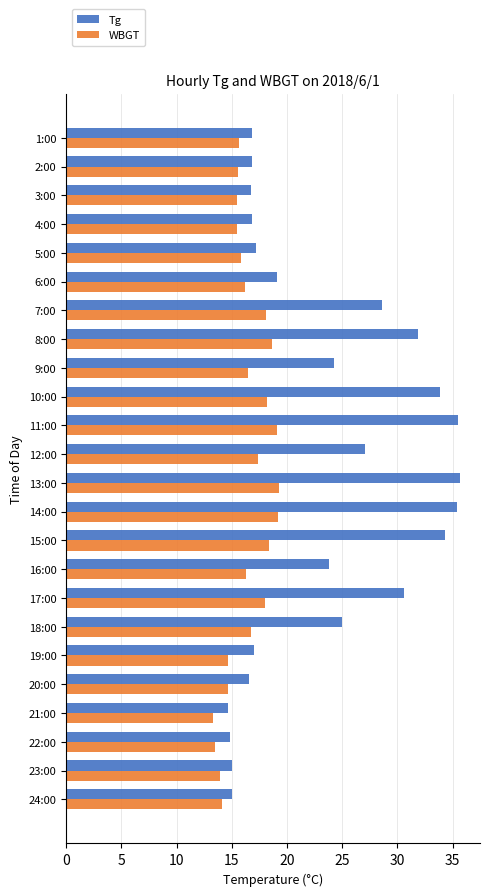

Which series has the widest spread of values?

Tg